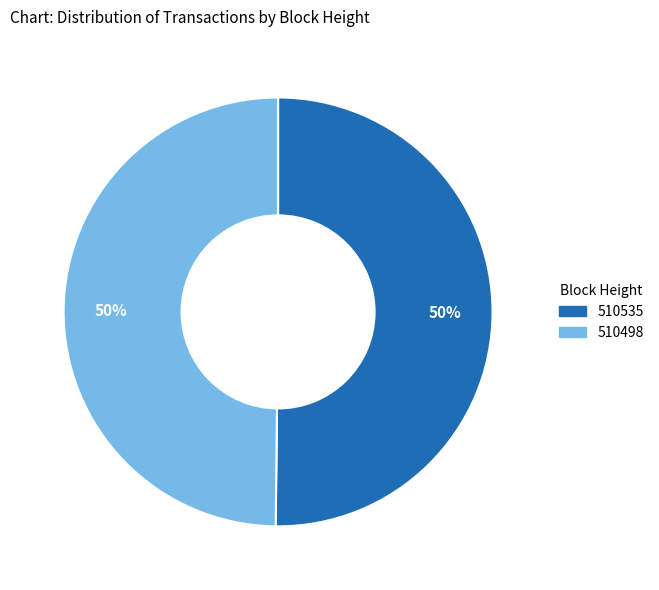

To the nearest percent, what is the combined percentage of 510535 and 510498?

100%